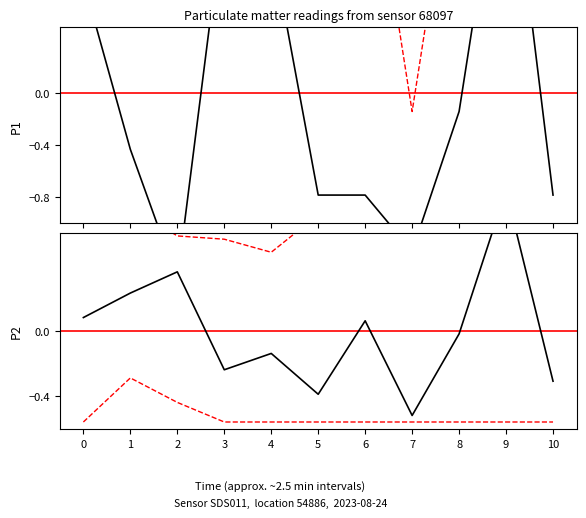

Reading left to right, transcribe all the data shown in this chart.

P1: 0.9	-0.4	-1.4	1.4	1.2	-0.8	-0.8	-1.2	-0.1	2.2	-0.8
P1 upper CI: 1.9	0.5	0.6	3.4	3.4	2.0	2.2	-0.1	2.2	2.2	2.2
P1 lower CI: -1.6	-1.6	-2.3	-1.7	-2.3	-1.8	-1.8	-2.3	-1.8	-1.8	-1.8
P2: 0.1	0.2	0.4	-0.2	-0.1	-0.4	0.1	-0.5	-0.0	0.9	-0.3
P2 upper CI: 0.8	0.8	0.6	0.6	0.5	0.7	0.9	0.8	0.9	0.9	0.9
P2 lower CI: -0.6	-0.3	-0.4	-0.6	-0.6	-0.6	-0.6	-0.6	-0.6	-0.6	-0.6